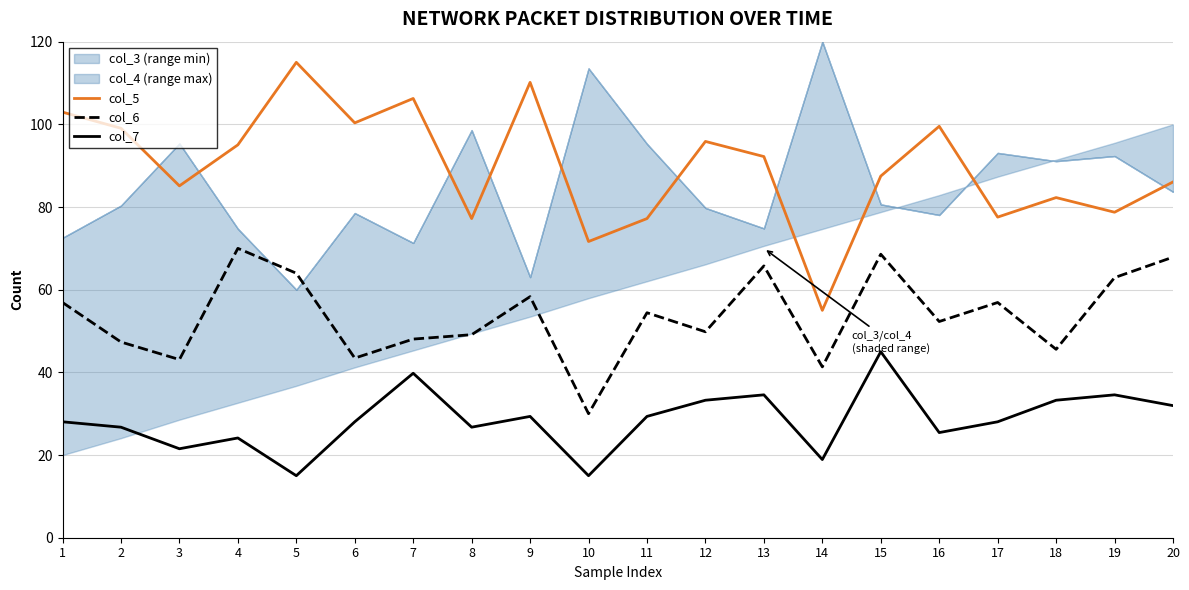

The col_5 series shows 154.5 at 4. True or false?

False